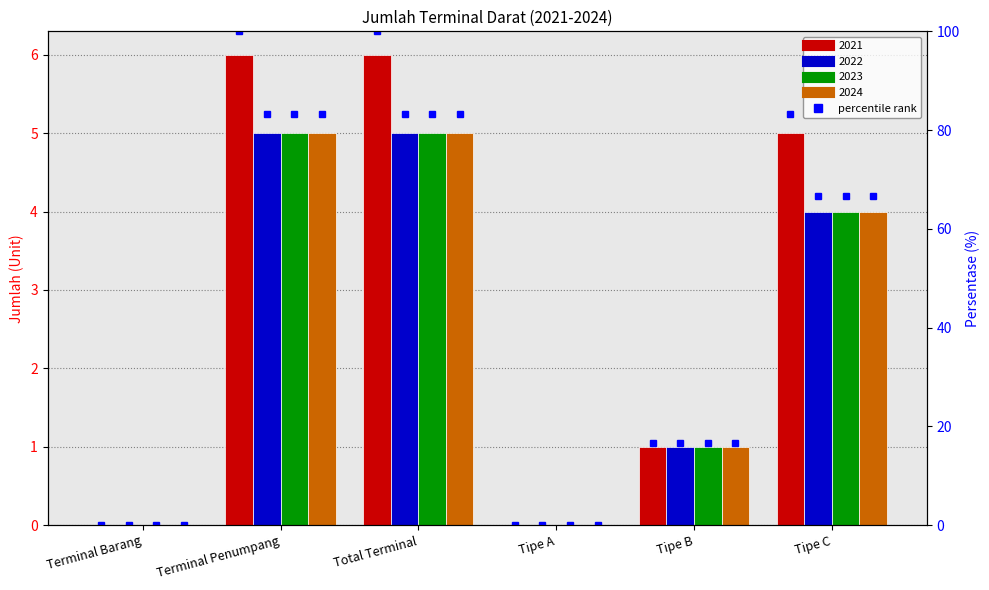

Between Terminal Penumpang and Tipe B, which series saw the biggest shift?

2021 %rank